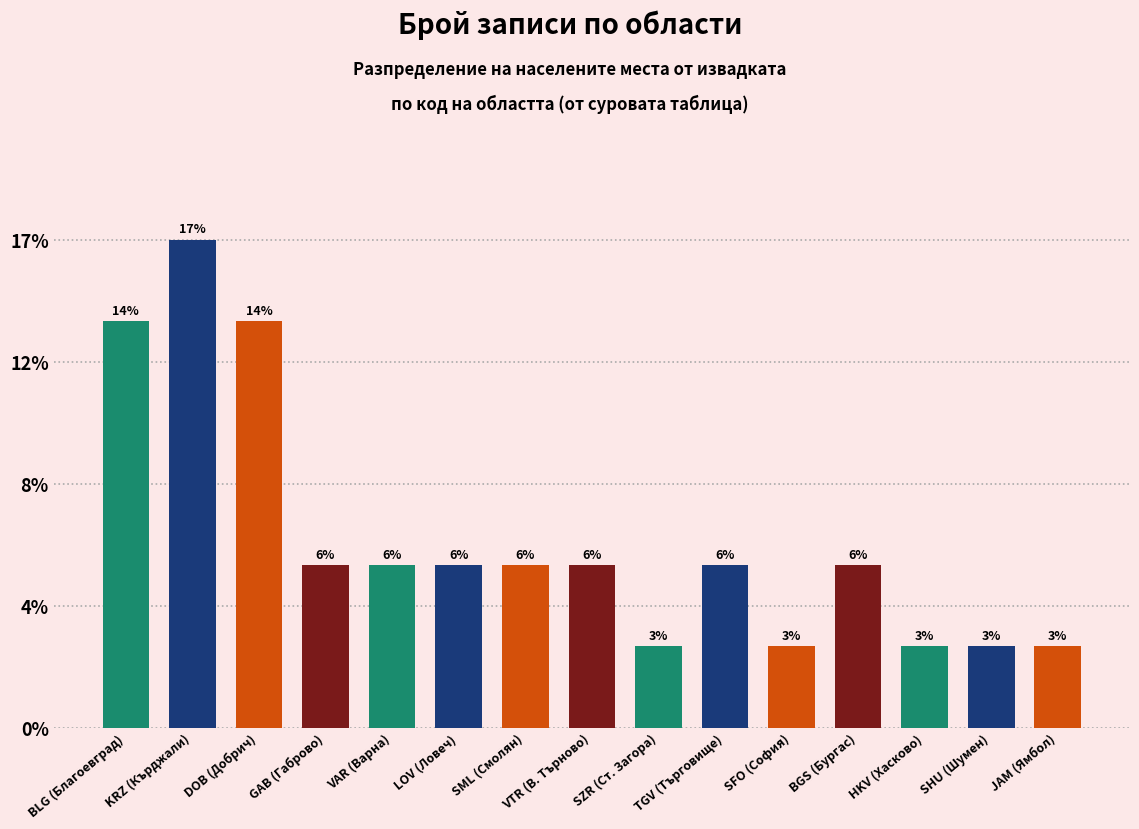

The value at VTR (В. Търново) is 3. True or false?

False